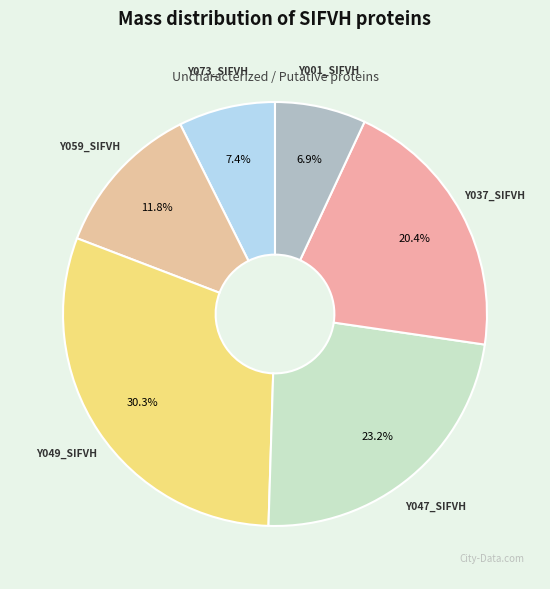

To the nearest percent, what is the difference between the Y073_SIFVH and Y037_SIFVH slice percentages?

13%